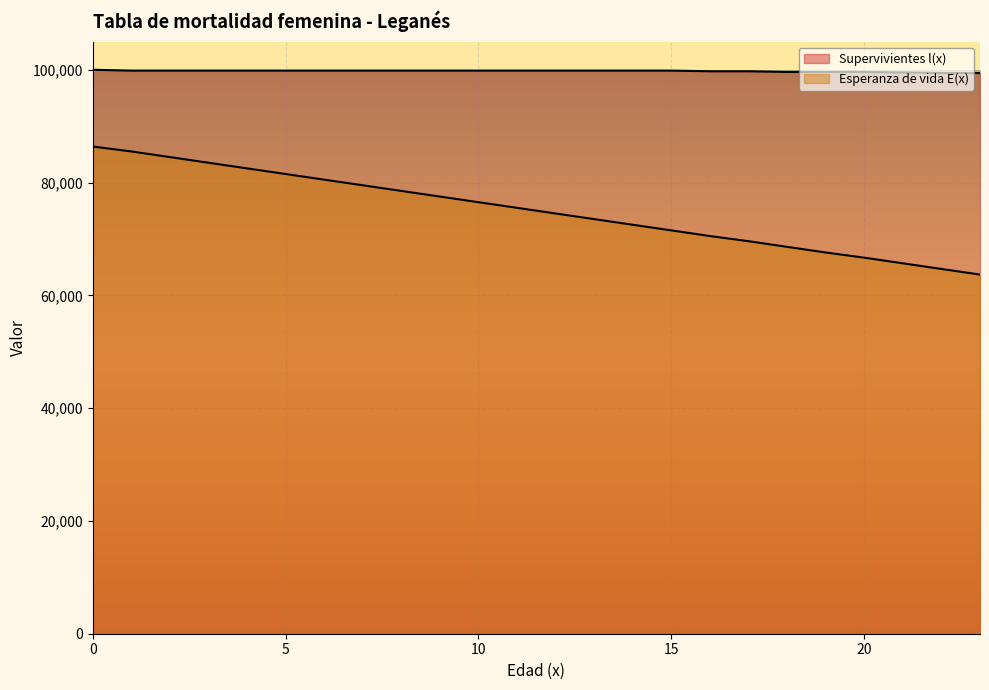

Which series has the widest spread of values?

Esperanza de vida E(x)